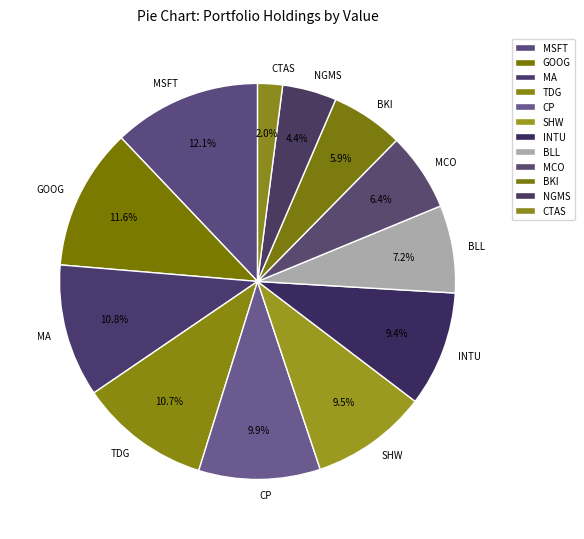

What is the largest slice in the pie chart?

MSFT